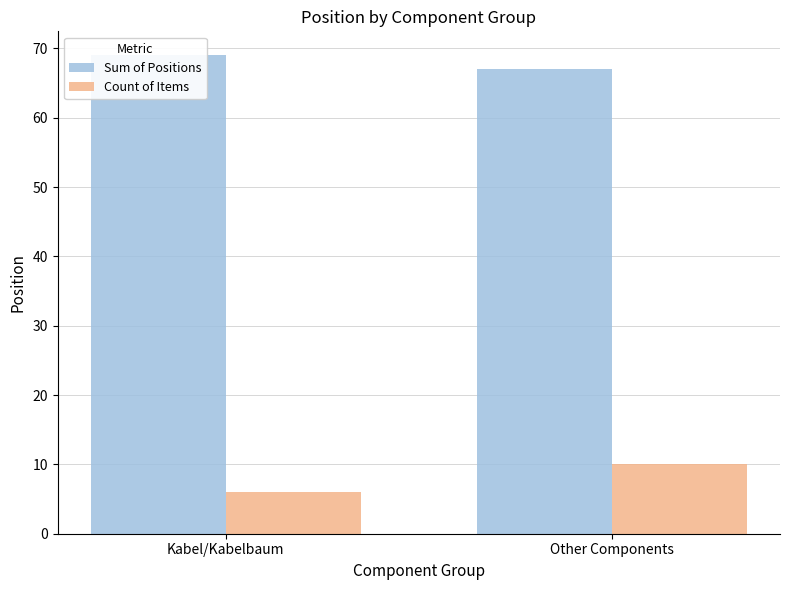

At how many categories does at least one series exceed 10?

2